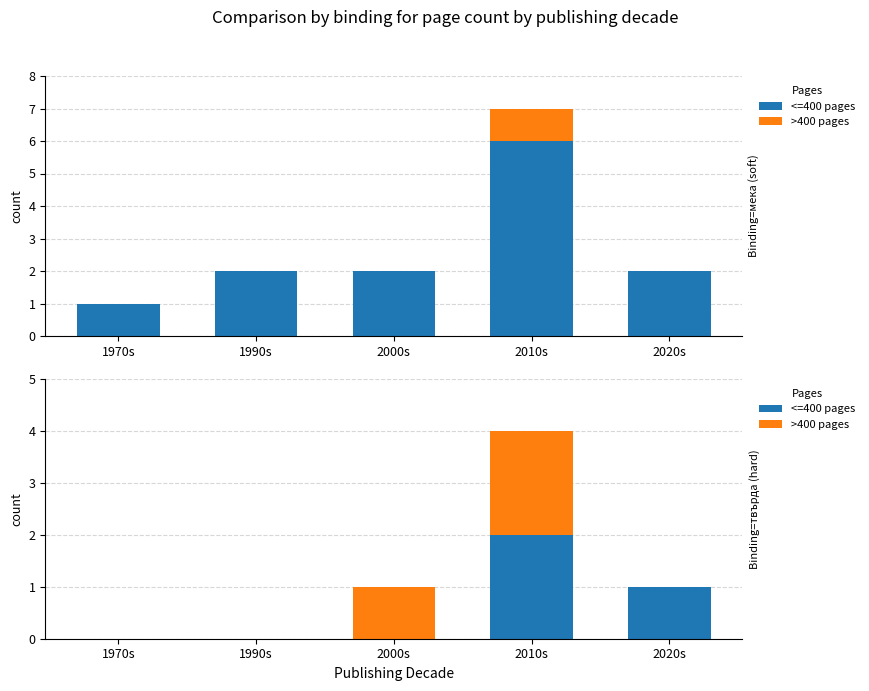

What is the difference between the highest and lowest values at 2000s?

1